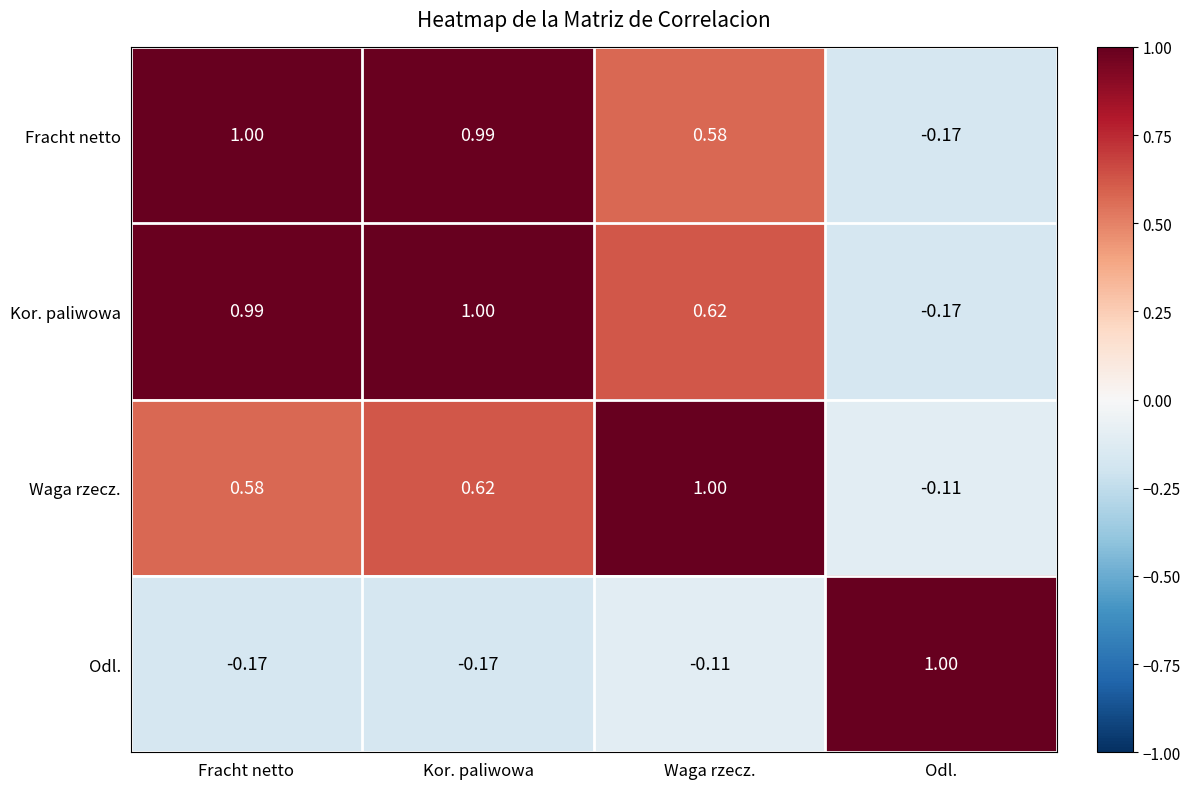

Which series changed the most between Kor. paliwowa and Waga rzecz.?

Fracht netto